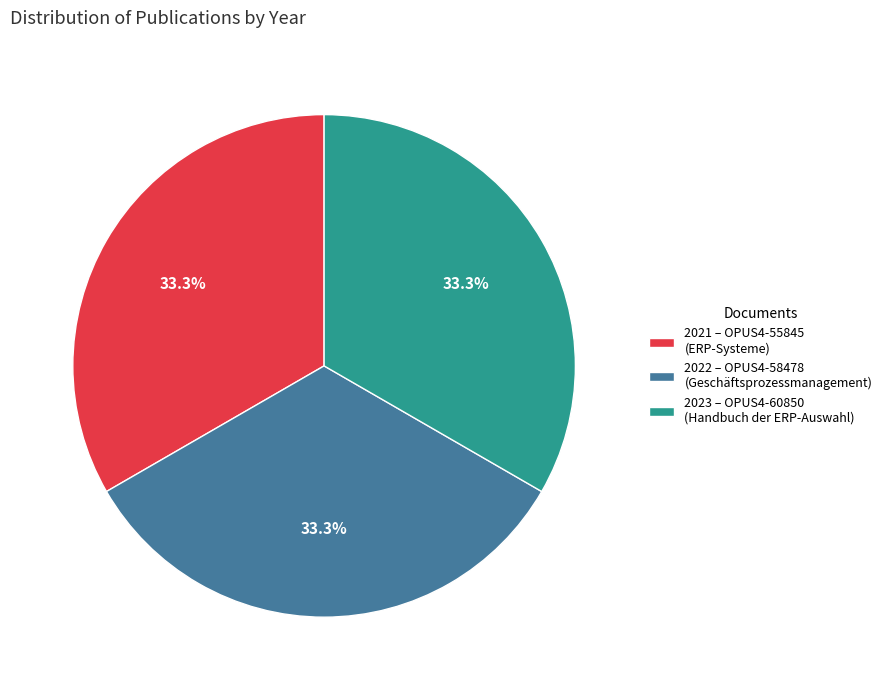

Does 2023 – OPUS4-60850 (Handbuch der ERP-Auswahl) account for over 50% of the chart?

No